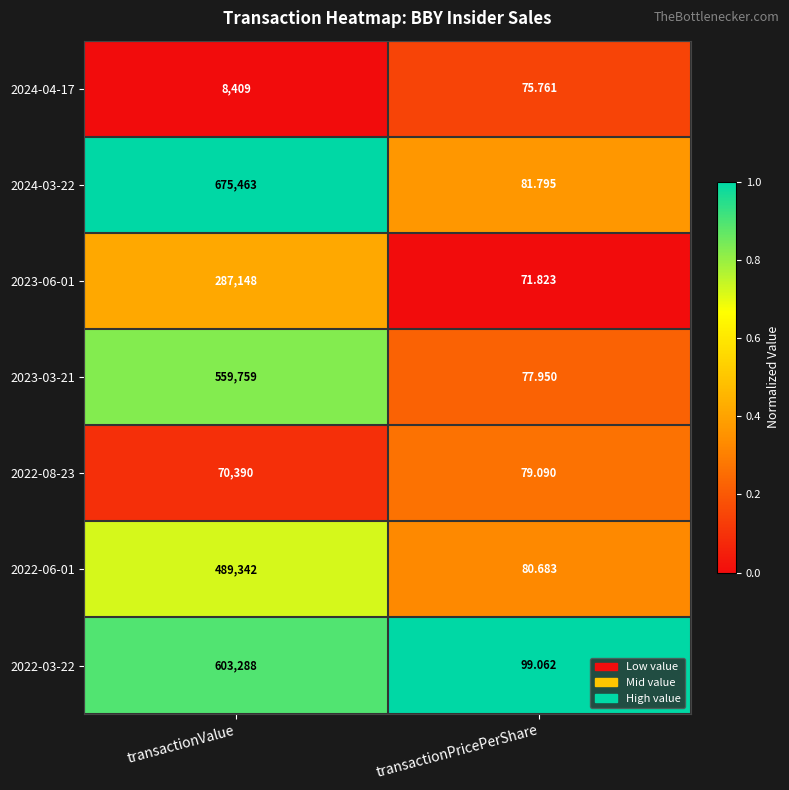

What is the greatest value displayed?

675463.0